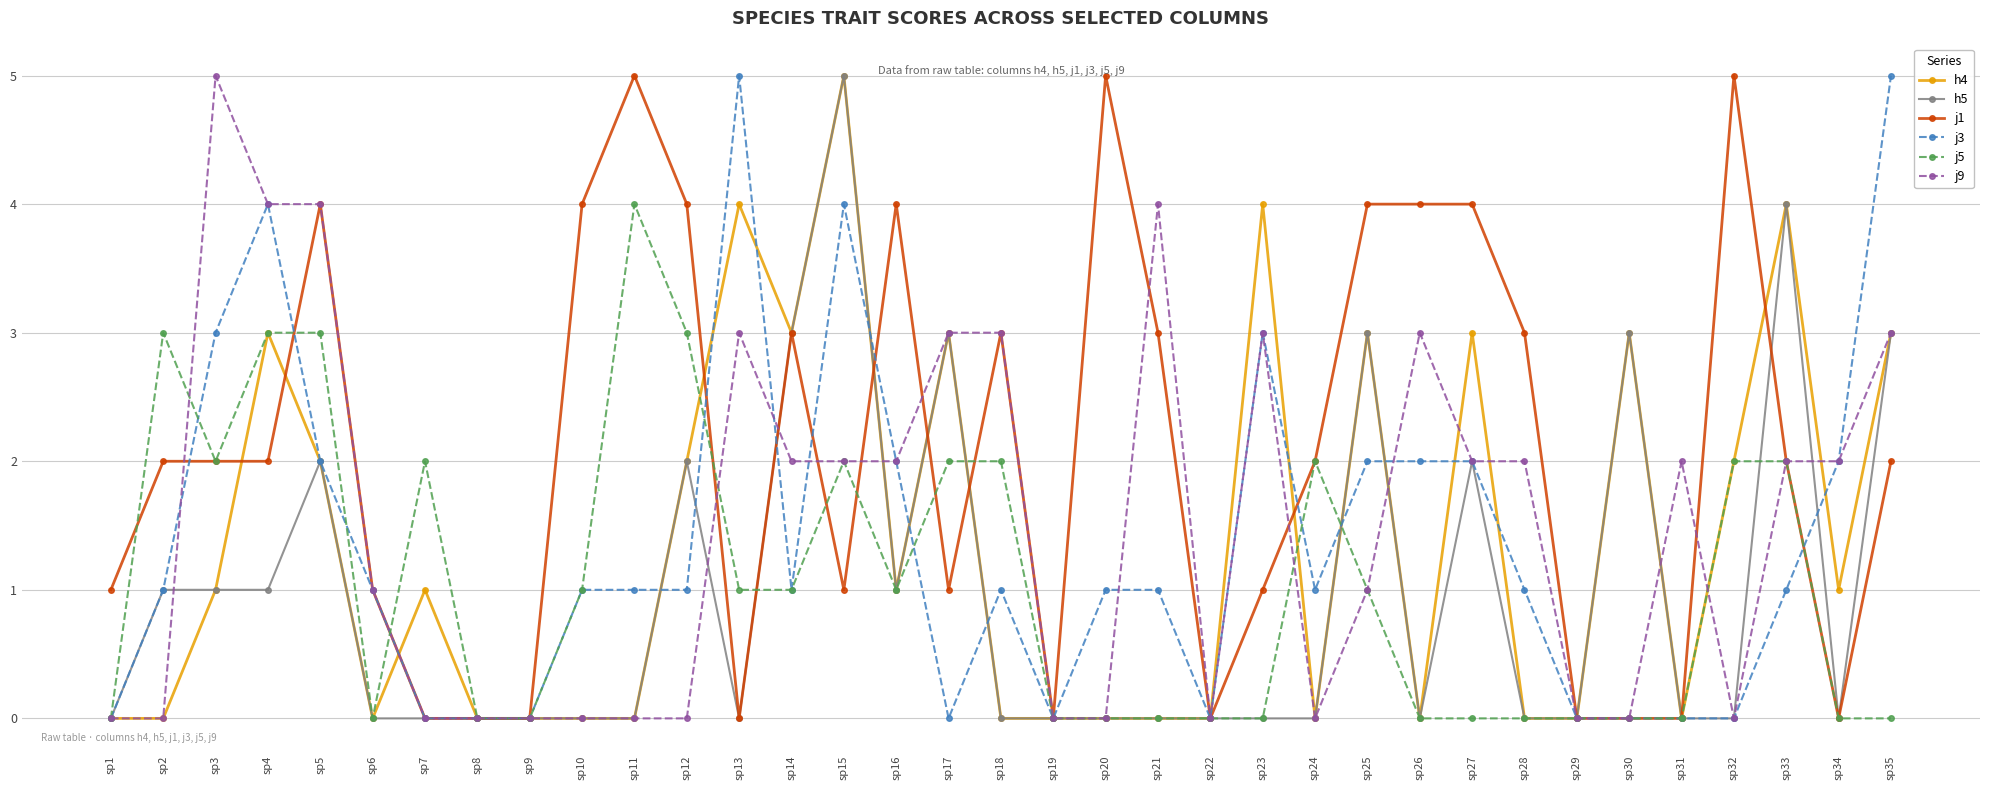

Reading right to left, list all the values displayed in this chart.

h4: 3	1	4	2	0	3	0	0	3	0	3	0	4	0	0	0	0	0	3	1	5	3	4	2	0	0	0	0	1	0	2	3	1	0	0
h5: 3	0	4	0	0	3	0	0	2	0	3	0	0	0	0	0	0	0	3	1	5	3	0	2	0	0	0	0	0	0	2	1	1	1	0
j1: 2	0	2	5	0	0	0	3	4	4	4	2	1	0	3	5	0	3	1	4	1	3	0	4	5	4	0	0	0	1	4	2	2	2	1
j3: 5	2	1	0	0	0	0	1	2	2	2	1	3	0	1	1	0	1	0	2	4	1	5	1	1	1	0	0	0	1	2	4	3	1	0
j5: 0	0	2	2	0	0	0	0	0	0	1	2	0	0	0	0	0	2	2	1	2	1	1	3	4	1	0	0	2	0	3	3	2	3	0
j9: 3	2	2	0	2	0	0	2	2	3	1	0	3	0	4	0	0	3	3	2	2	2	3	0	0	0	0	0	0	1	4	4	5	0	0